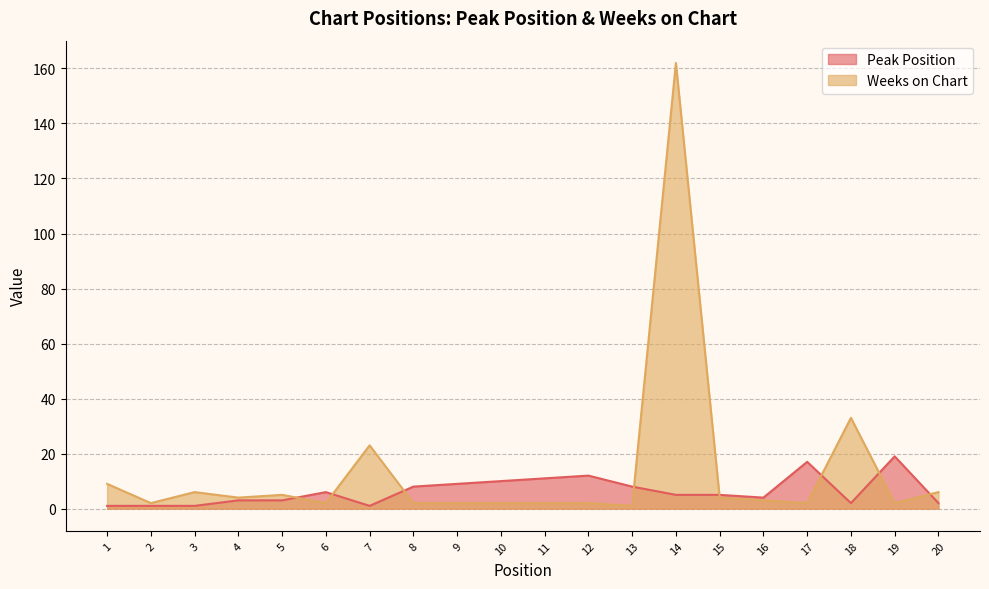

Rank the series by their maximum value, from highest to lowest.

Weeks on Chart, Peak Position